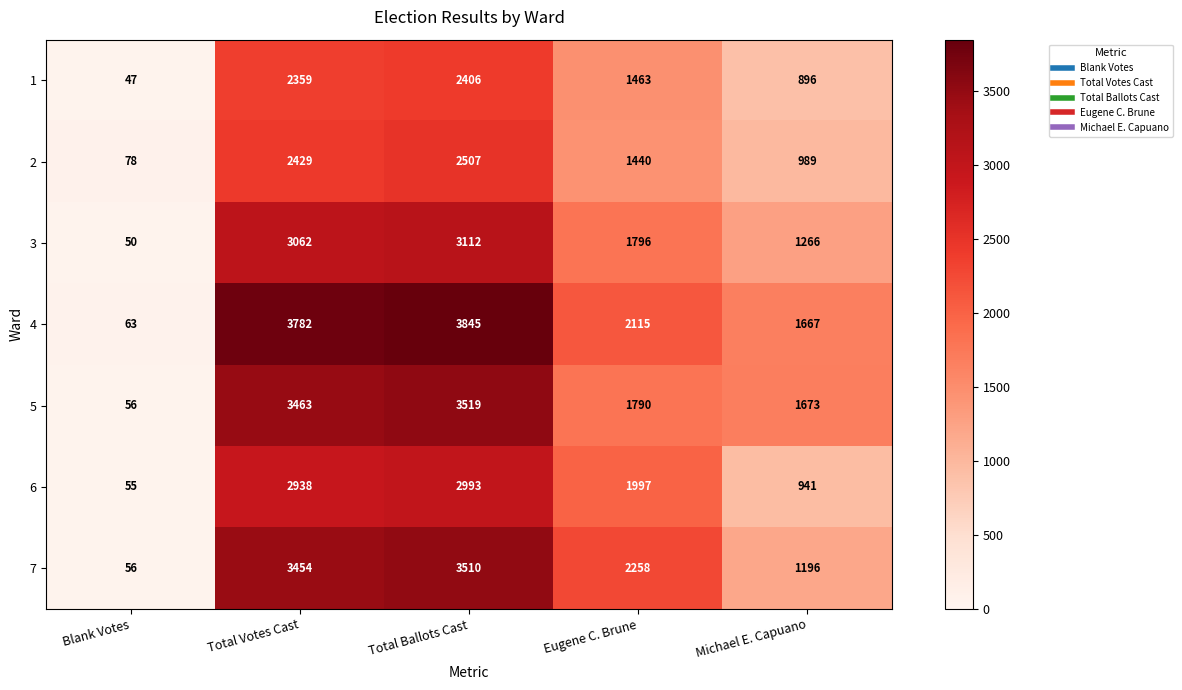

What is the minimum value shown in the chart?

47